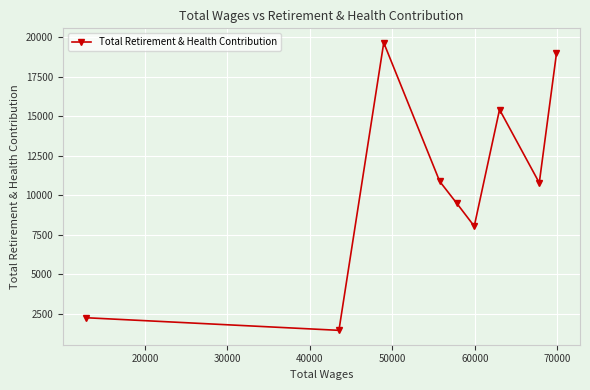

What is the minimum value shown in the chart?

1434